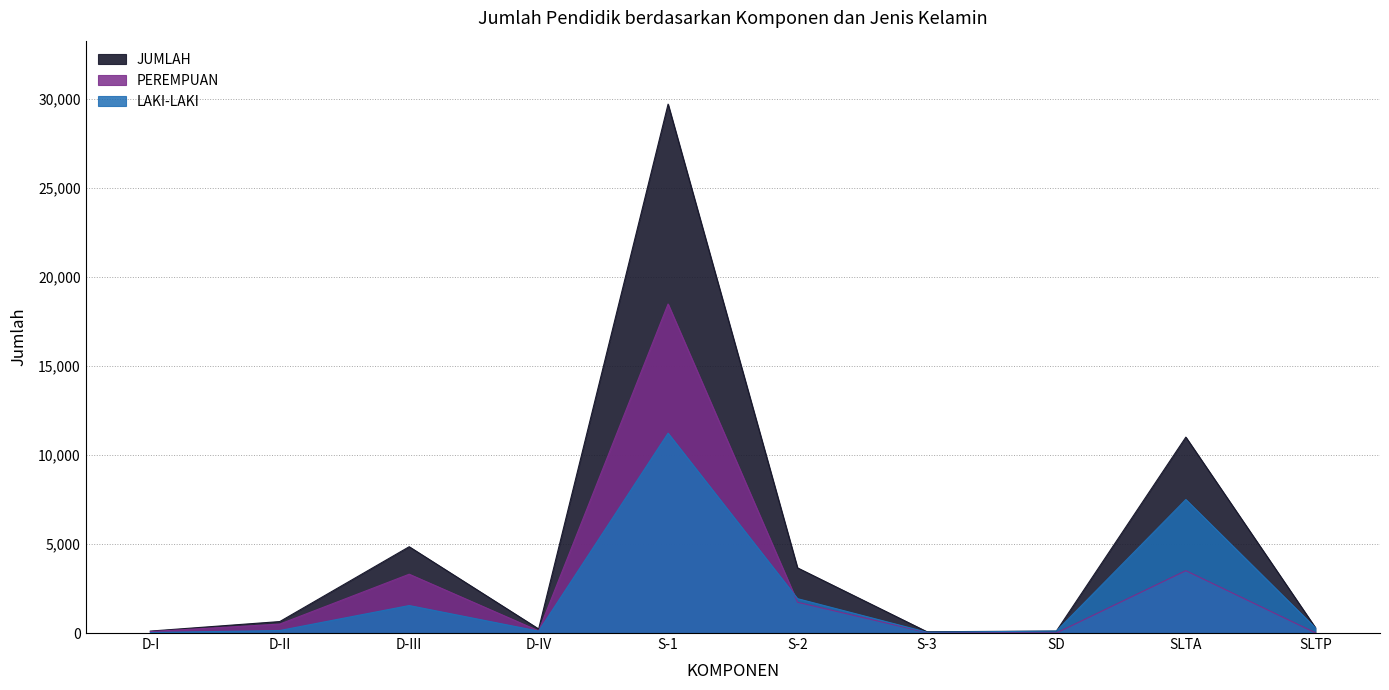

What is the difference between the LAKI-LAKI values at D-IV and SLTA?

7394